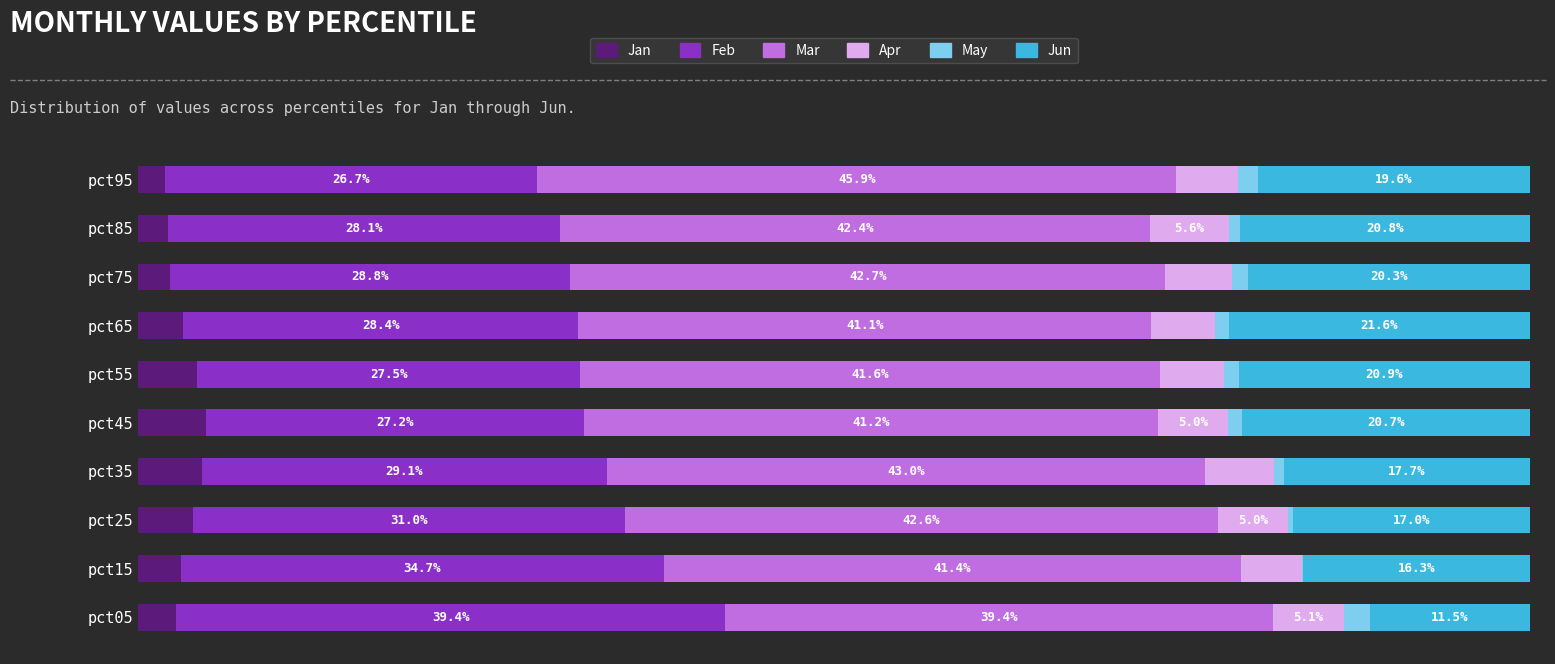

At which label does Jan reach its peak?

pct45